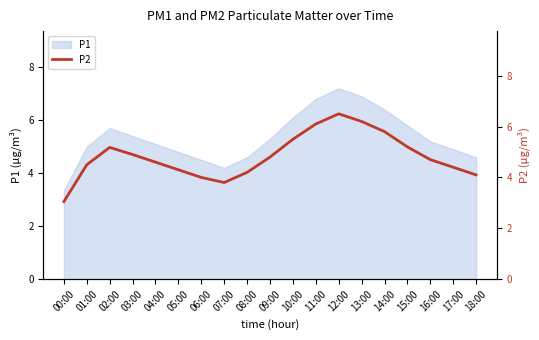

The P1 series shows 2.3 at 01:00. True or false?

False